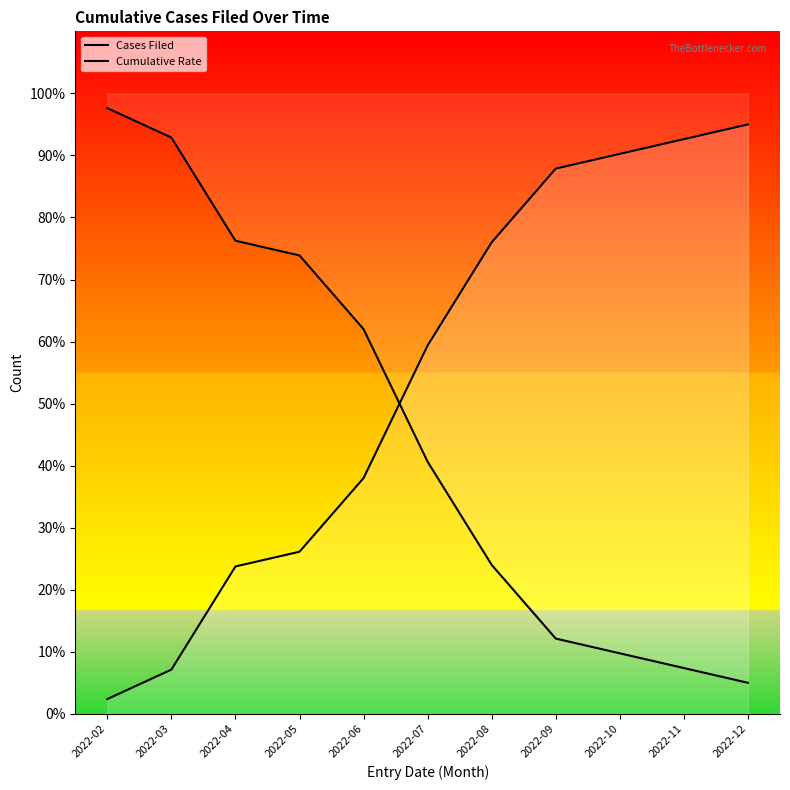

What is the value of the Cumulative Rate point at the 3rd from the left?

76.2